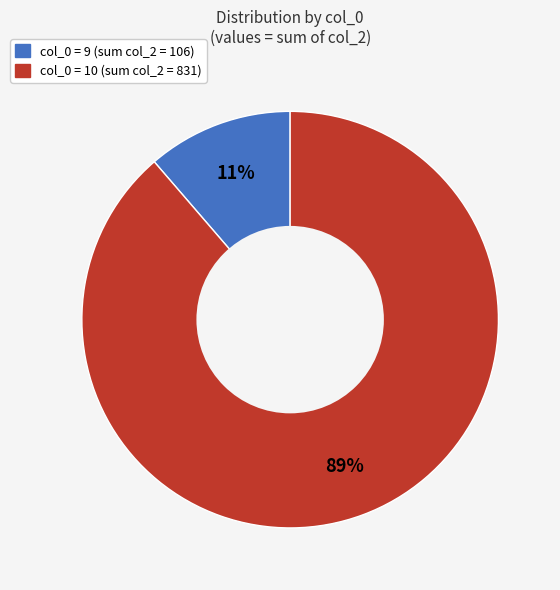

How many segments does this pie chart have?

2